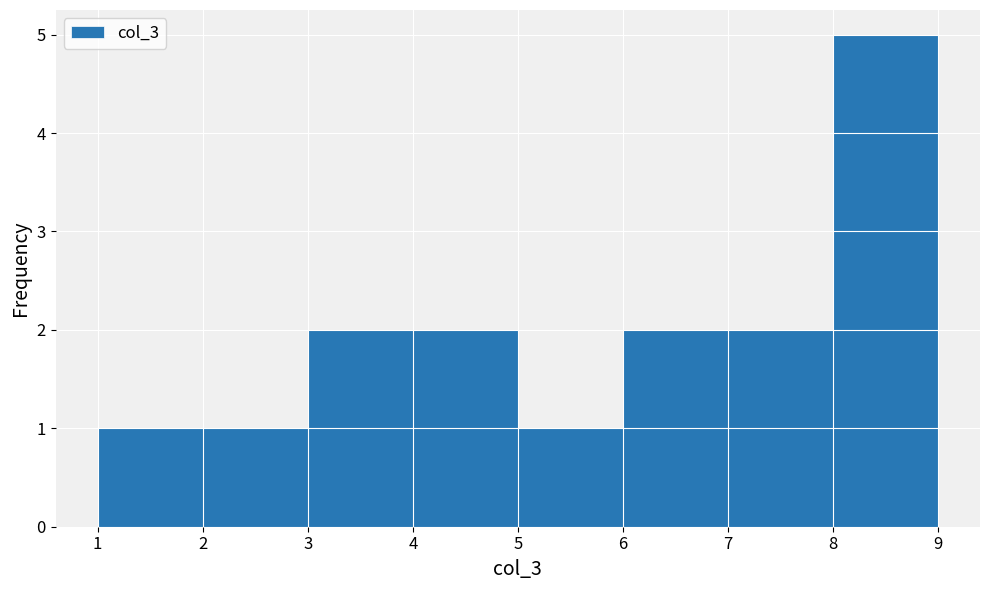

Which range on the x-axis has the tallest bar?

8 to 9